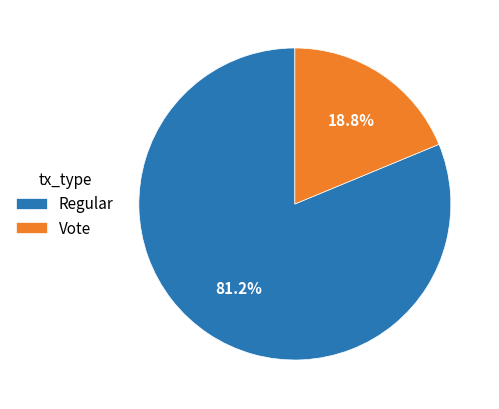

What percentage is the Regular slice, to the nearest percent?

81%